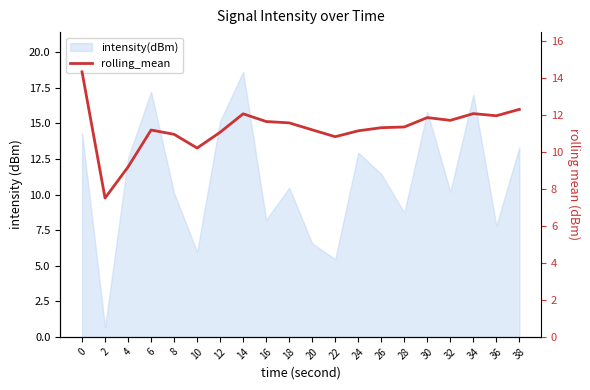

At which label is the value closest to 10?

10